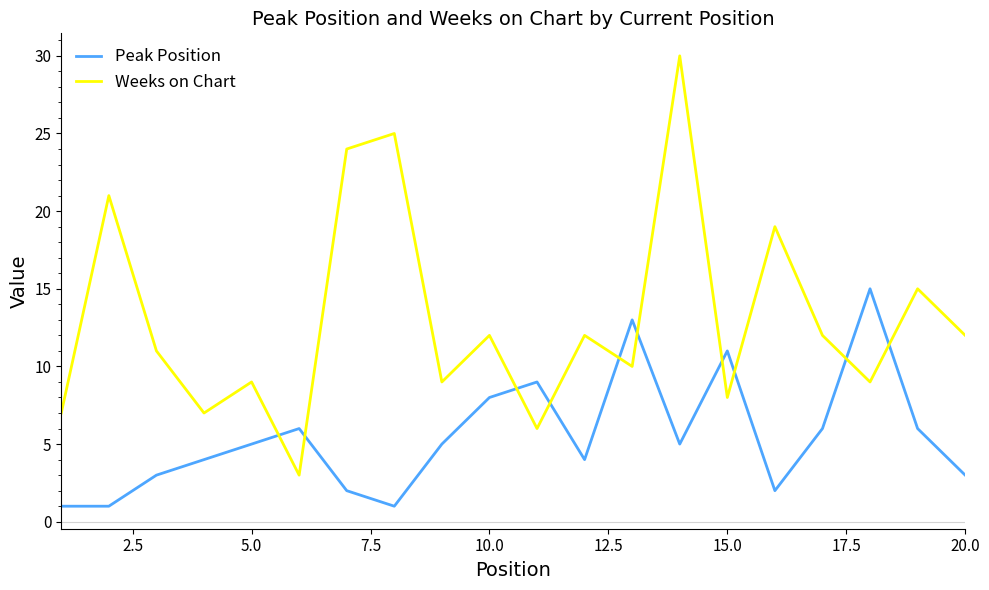

In Peak Position, how many points are higher than both neighbors (excluding endpoints)?

5